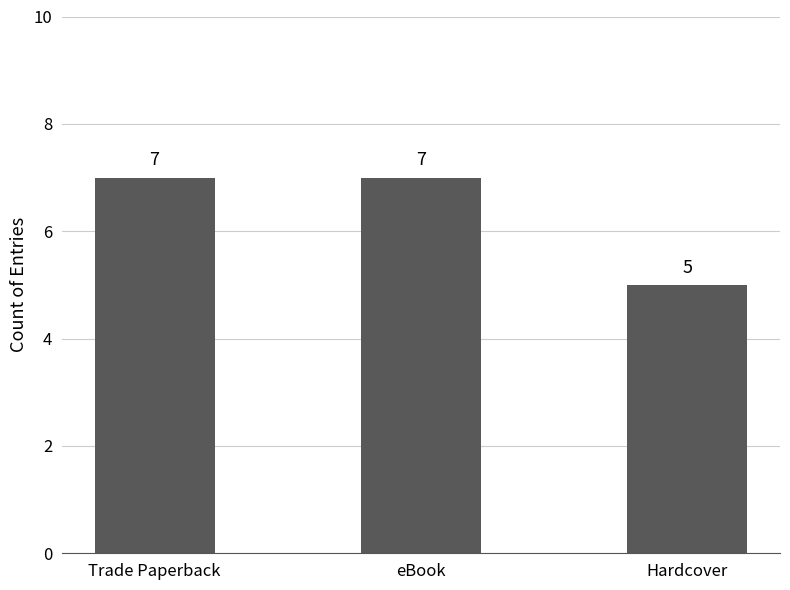

The chart shows a value of 7 at eBook. True or false?

True